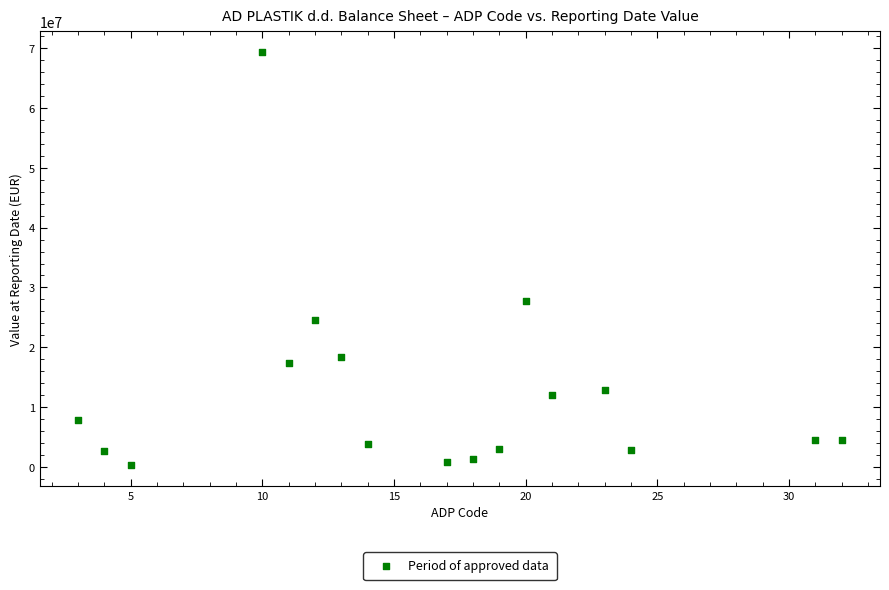

What is the range of X values (max minus min)?

29